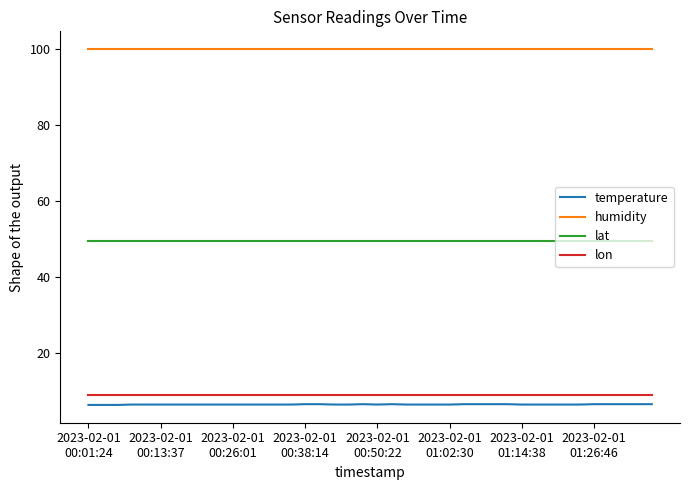

What is the maximum value shown in the chart?

99.9